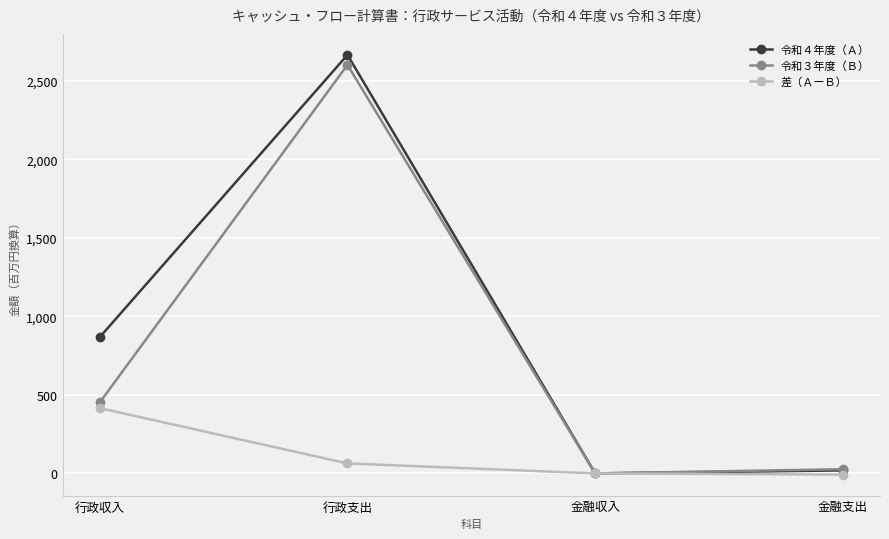

What is the difference between the second highest and second lowest values in the 令和３年度（Ｂ） series?

425421323